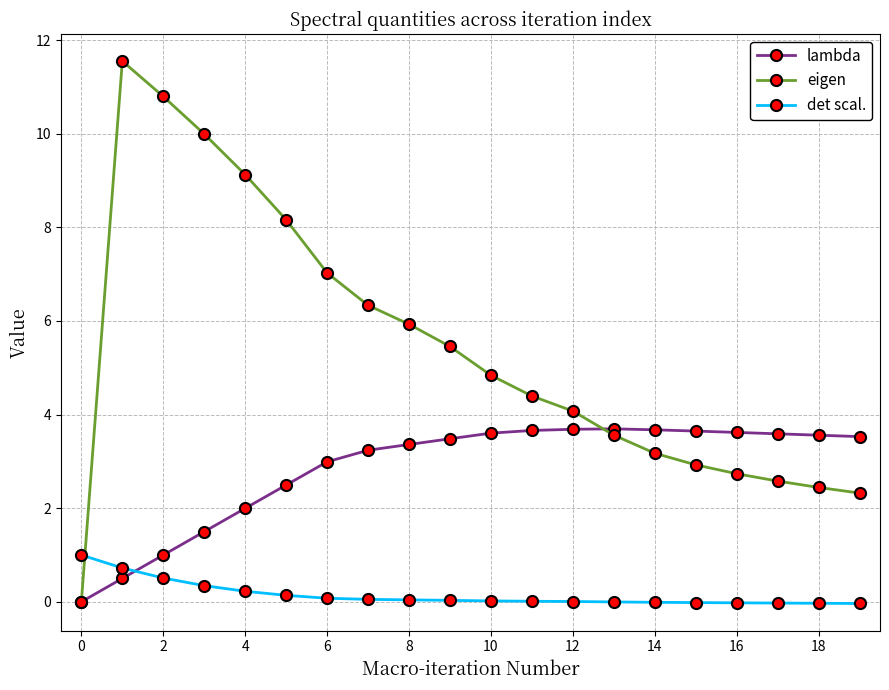

How many data points in eigen are less than 4?

8